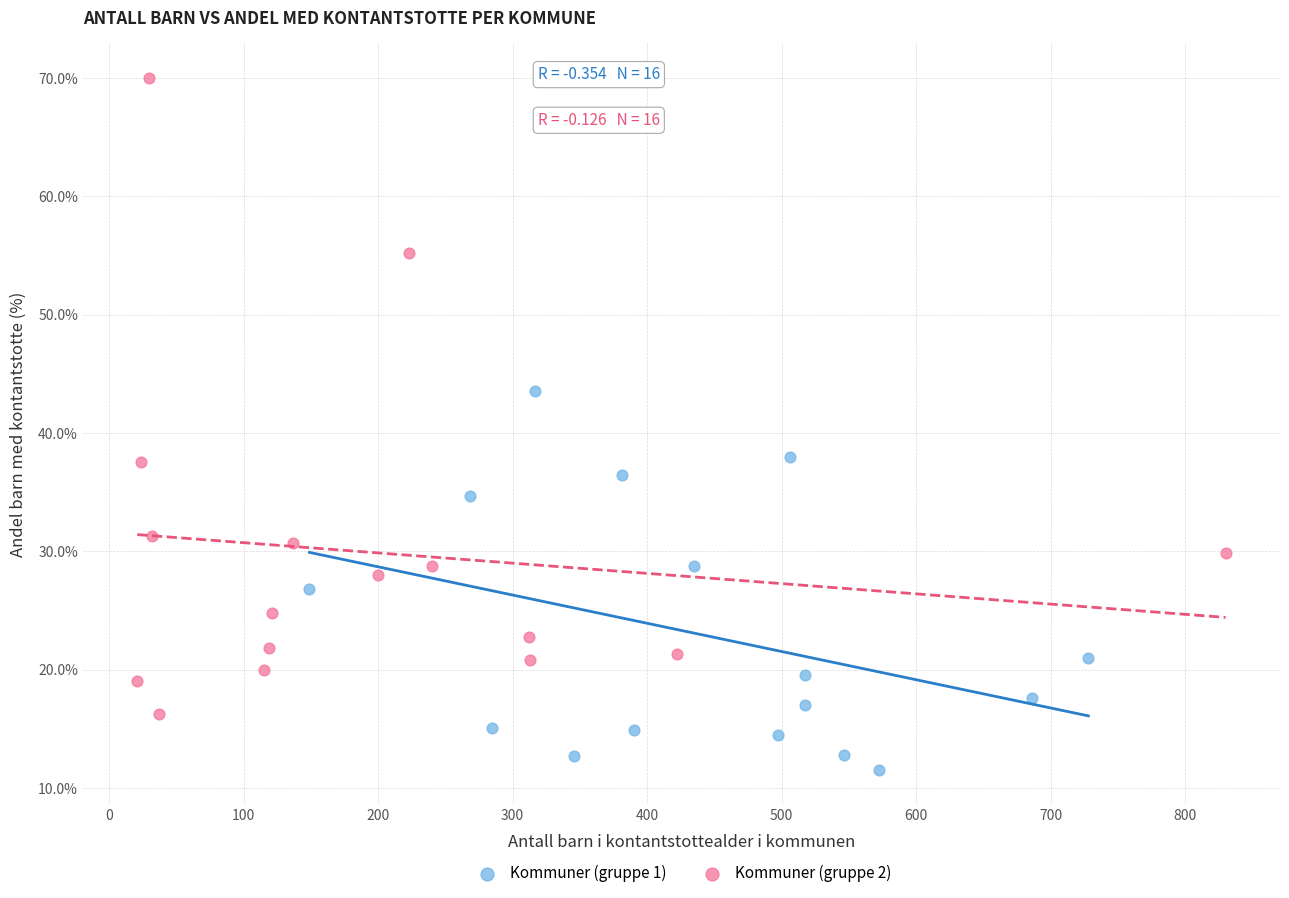

Which series has the largest Y range (max minus min)?

Kommuner (gruppe 2)